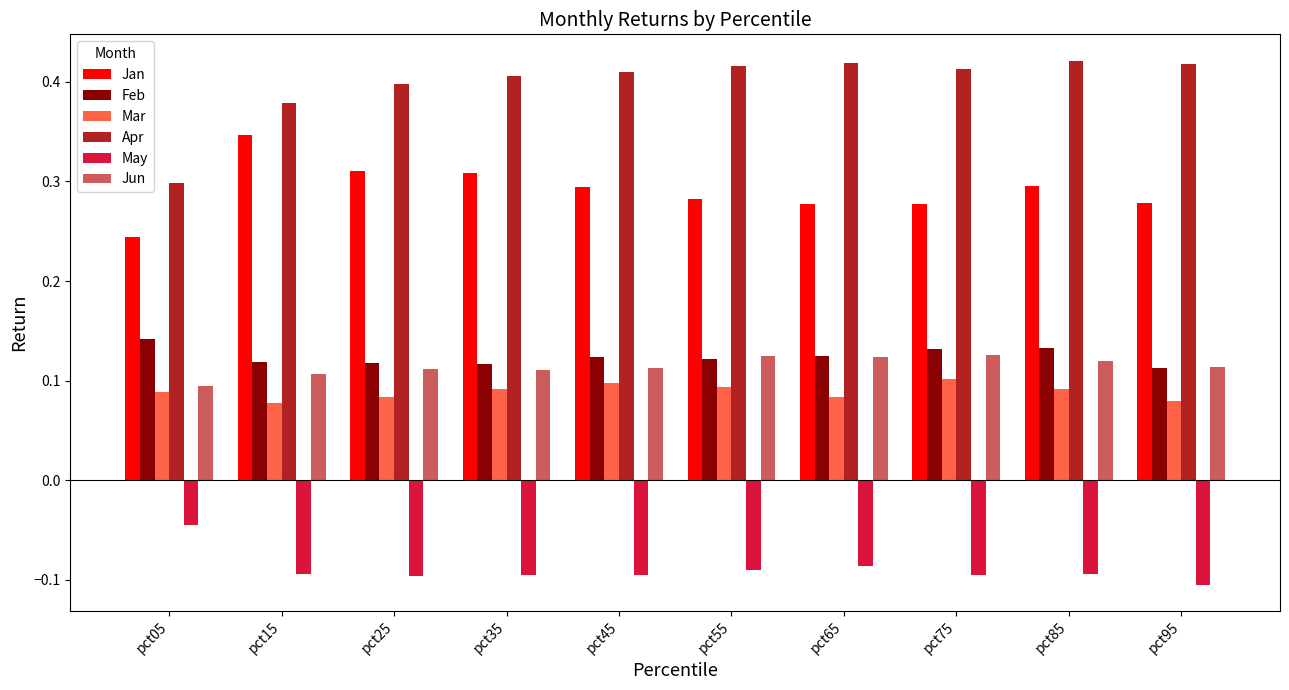

How many Feb values are between 0 and 1?

10